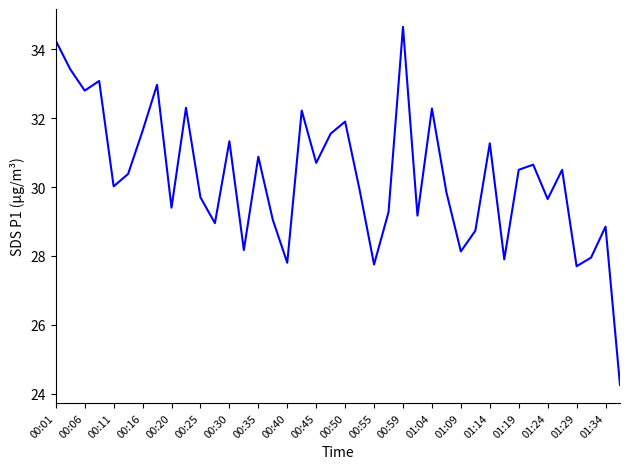

True or false: the data has more than 1 interior local peaks.

True